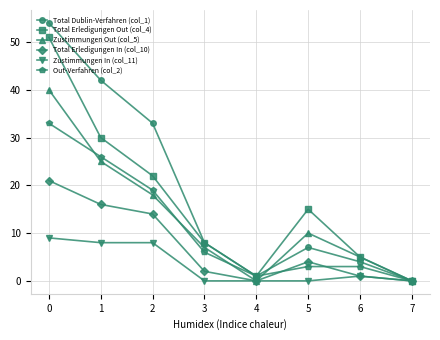

What is the highest value of the Zustimmungen In (col_11) series?

9